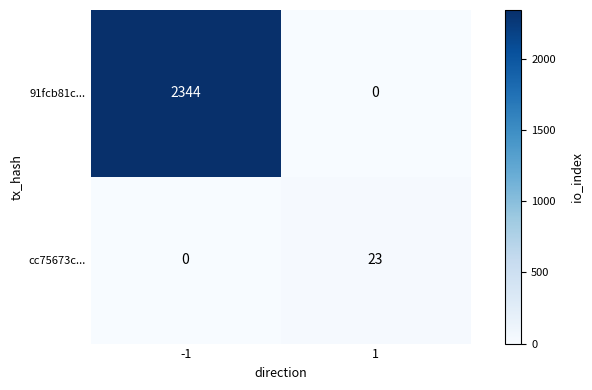

Is the value of 91fcb81c... at -1 greater than the value of cc75673c... at 1?

Yes